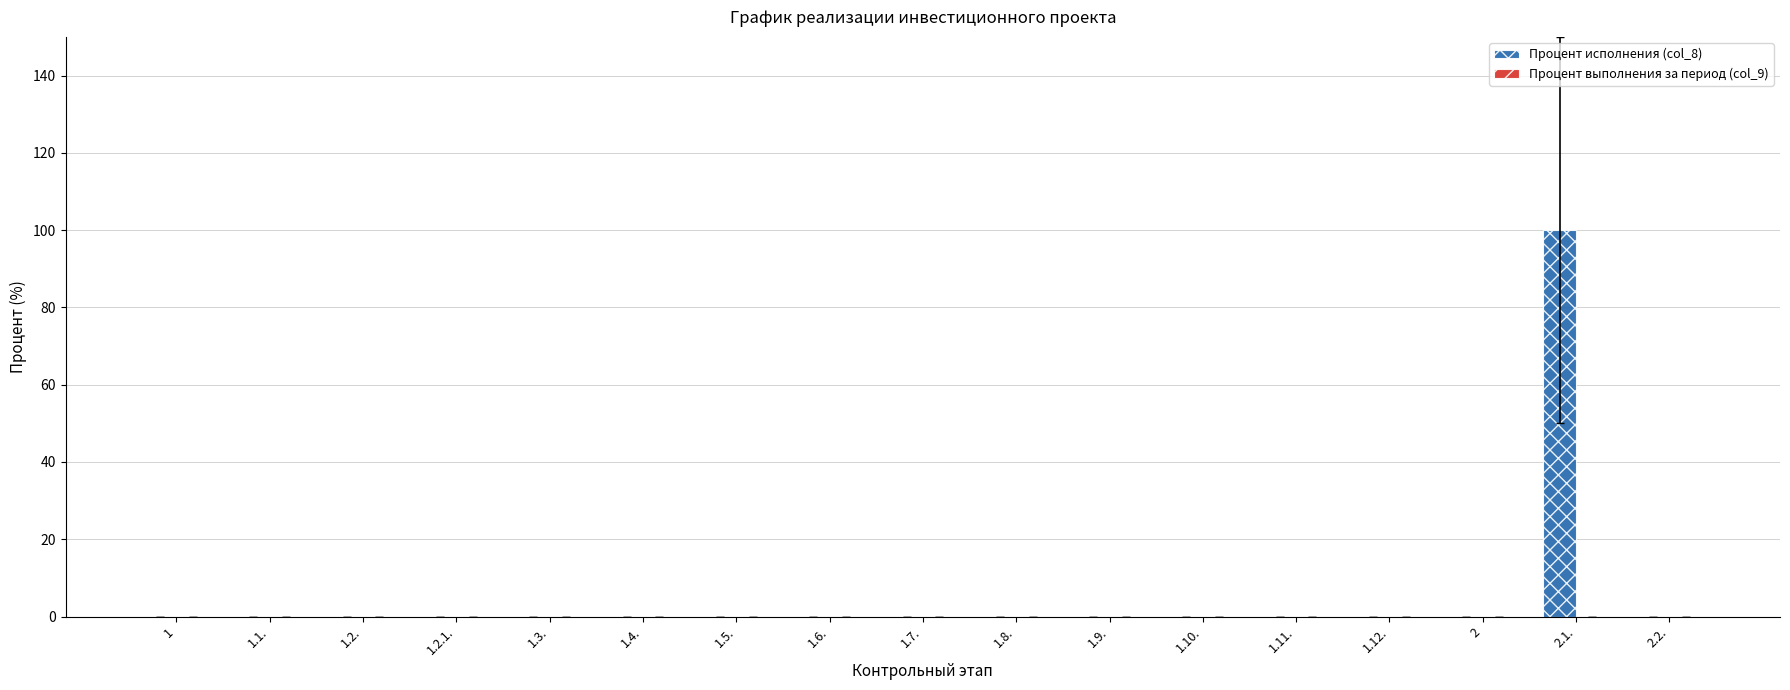

Are the bars horizontal?

No